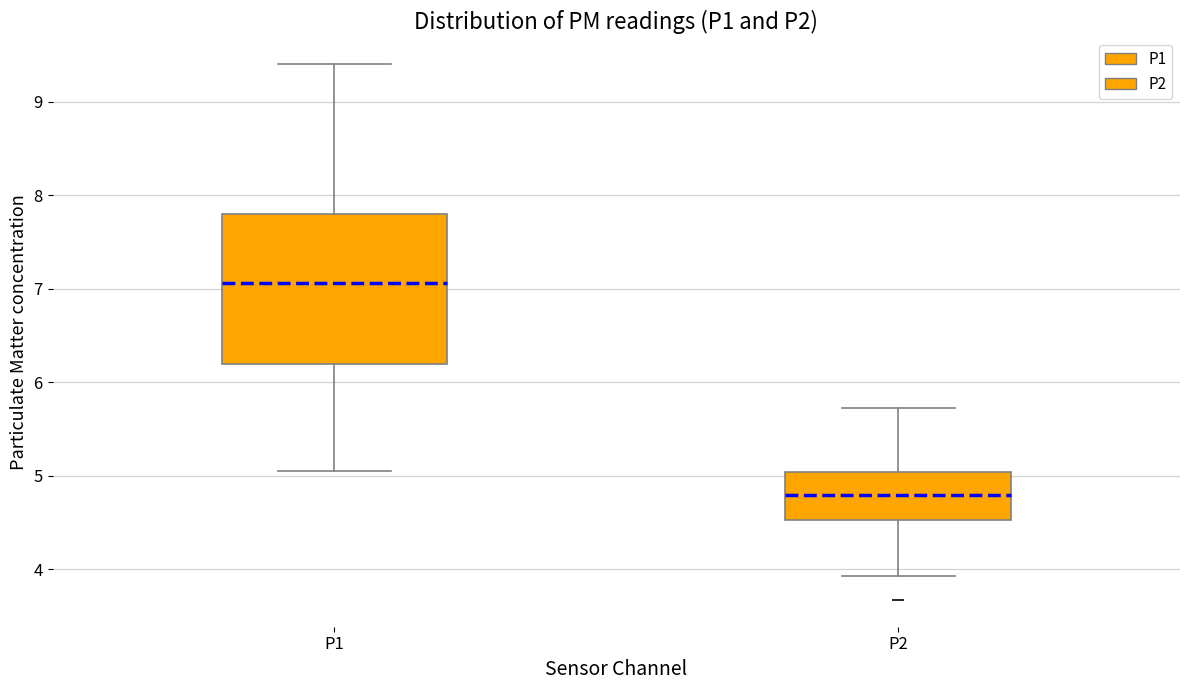

Which box has the lowest median line?

P2